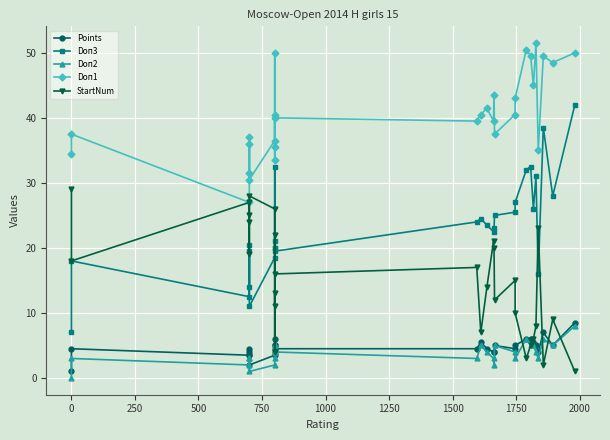

What is the average value of the Doп2 series?

3.8